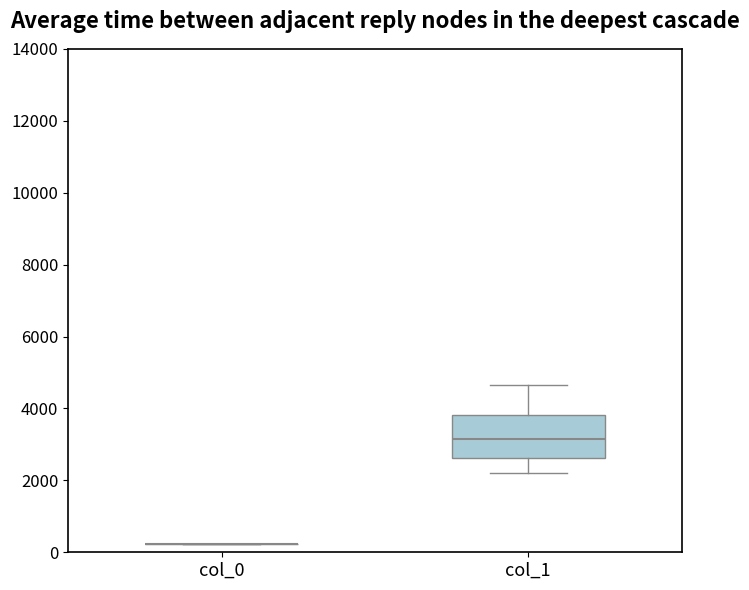

Reading left to right, transcribe this box plot: for each box, give where its median line is, the range the box spans, and where its two whiskers end, as read against the y-axis. The values are not printed on the chart, so give them approximately, as read against the axis.

col_0: box collapsed to a line at 200, whiskers 200 to 200
col_1: median 3200, box 2600 to 3800, whiskers 2200 to 4600